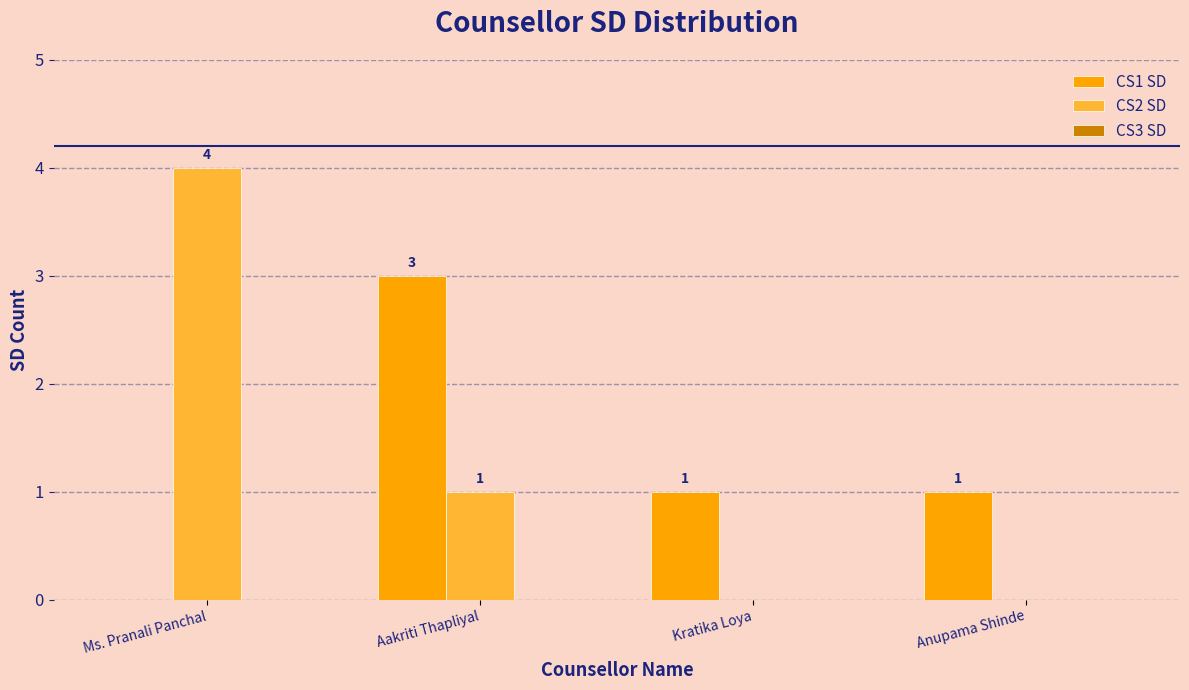

Does the chart contain stacked bars?

No